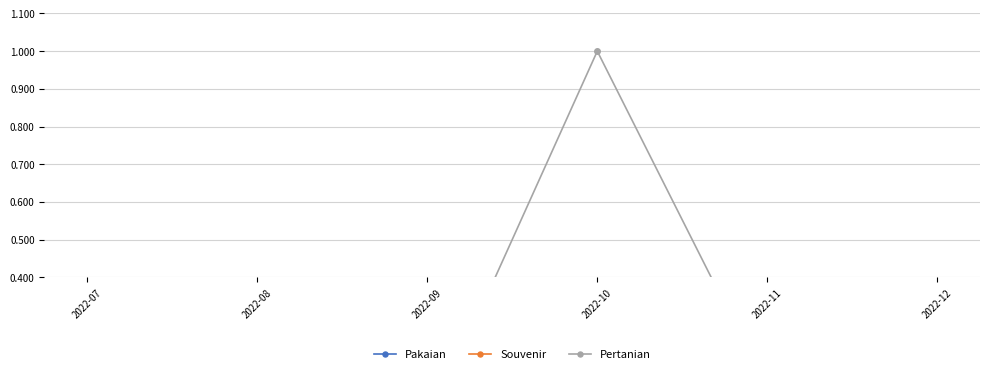

Between which two adjacent categories do Souvenir and Pakaian first intersect?

2022-09 and 2022-10